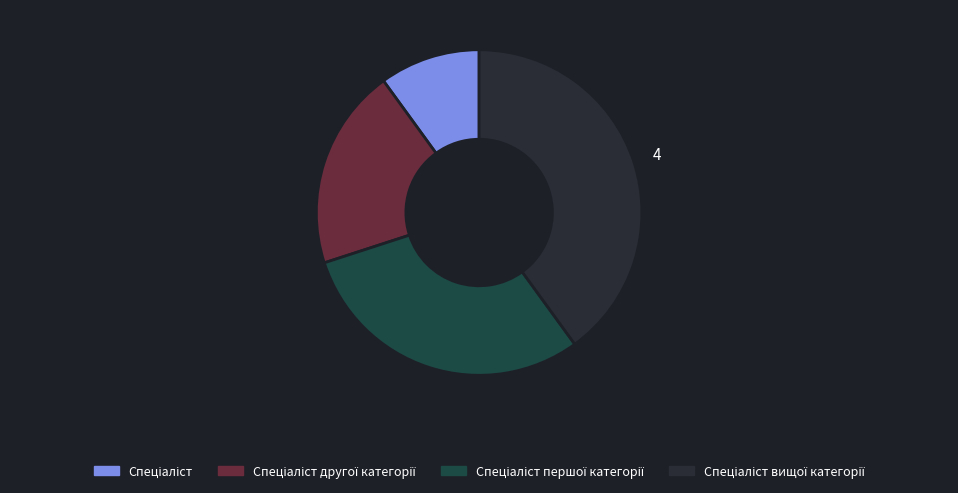

How many segments does this pie chart have?

4